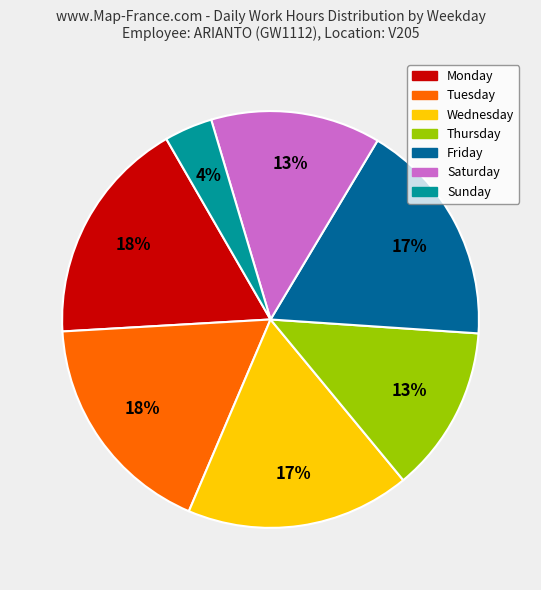

Does any single category account for the majority?

No